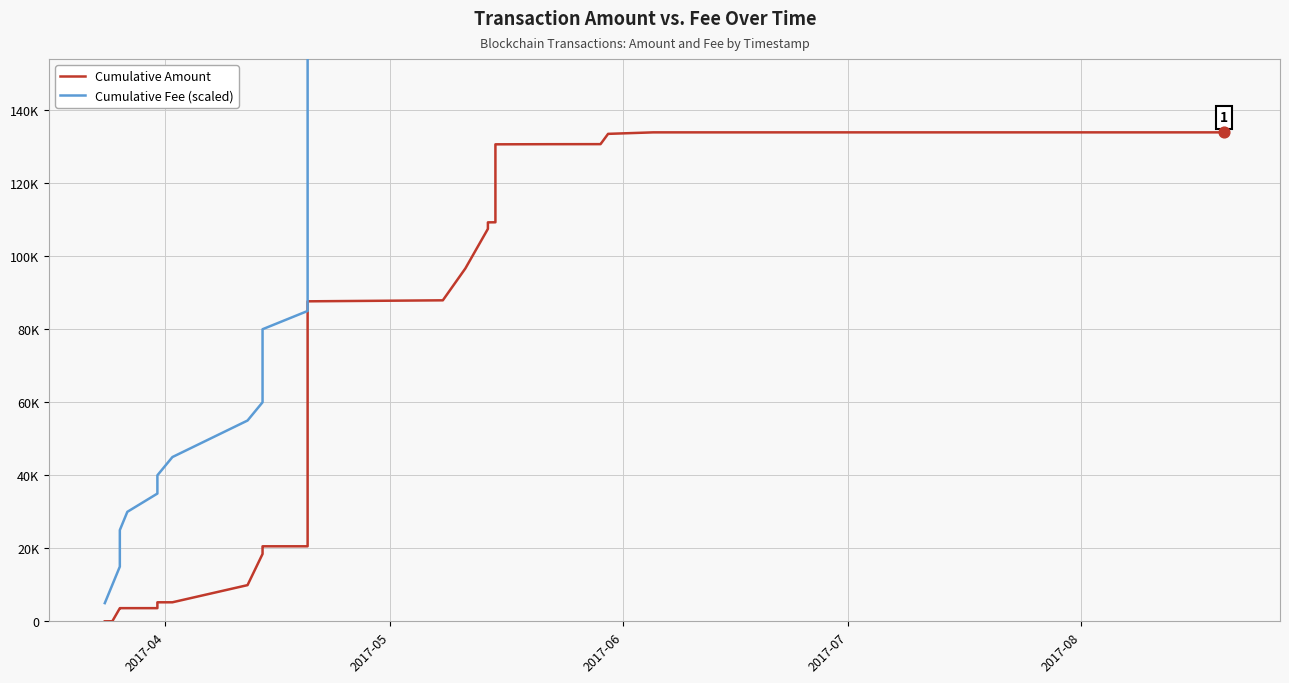

Is the value of Cumulative Amount at 28 greater than the value of Cumulative Fee (scaled) at 24?

No